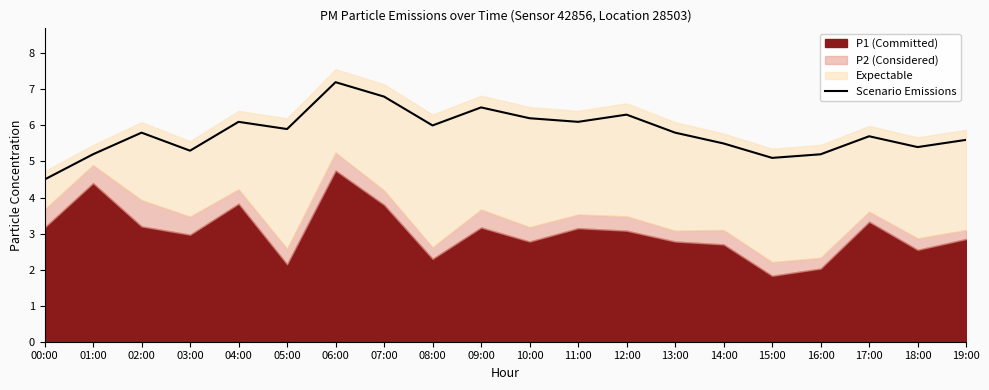

Read the value at 01:00.

5.2